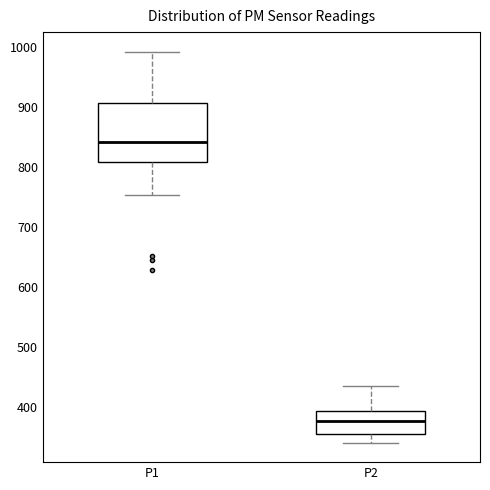

Reading left to right, transcribe this box plot: for each box, give where its median line is, the range the box spans, and where its two whiskers end, as read against the y-axis. The values are not printed on the chart, so give them approximately, as read against the axis.

P1: median 840, box 810 to 910, whiskers 750 to 990
P2: median 380, box 350 to 390, whiskers 340 to 440